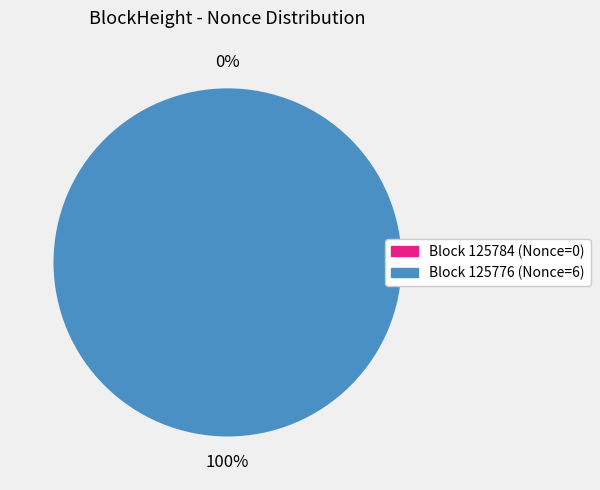

Is there a majority slice in this chart?

Yes